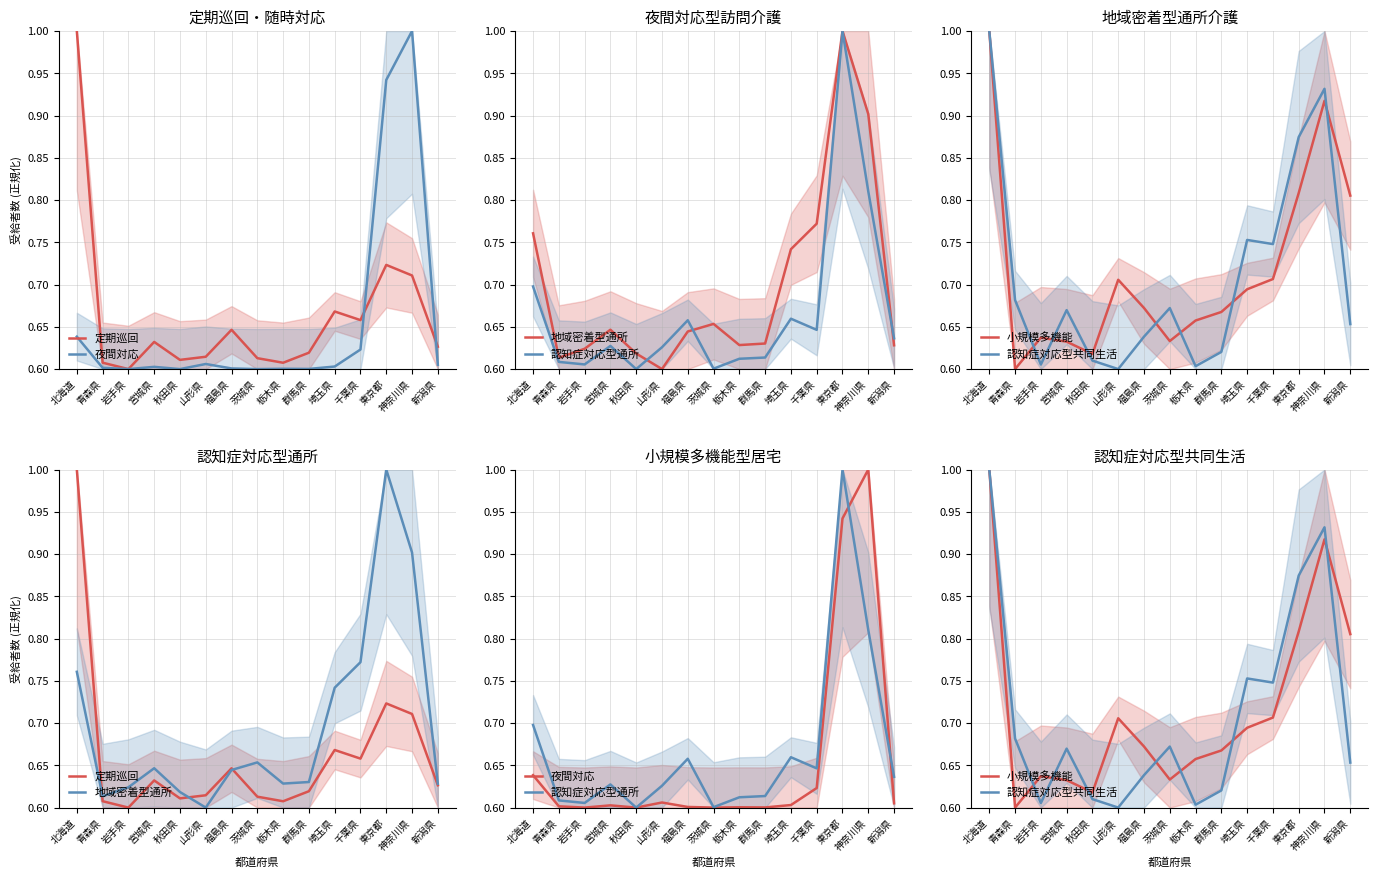

What is the greatest value displayed?

1.0